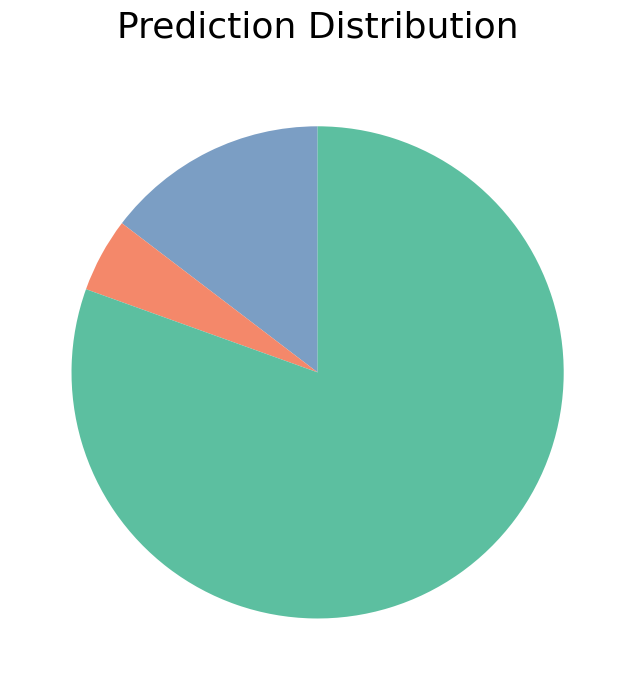

Is there any slice that represents more than half of the pie?

Yes